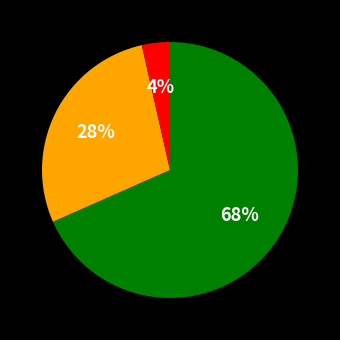

To the nearest percent, what is the average slice percentage?

33%